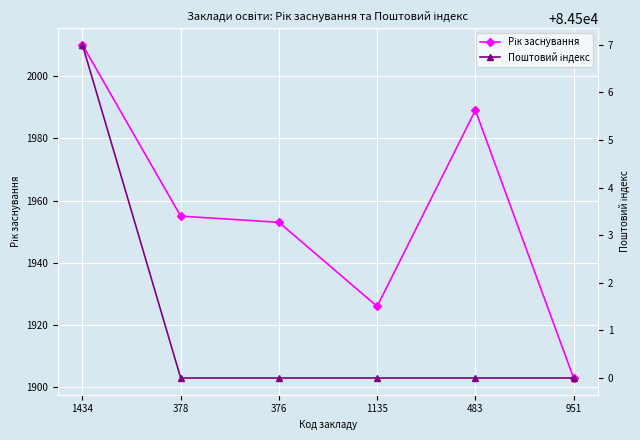

Which series has the largest total across all categories?

Поштовий індекс